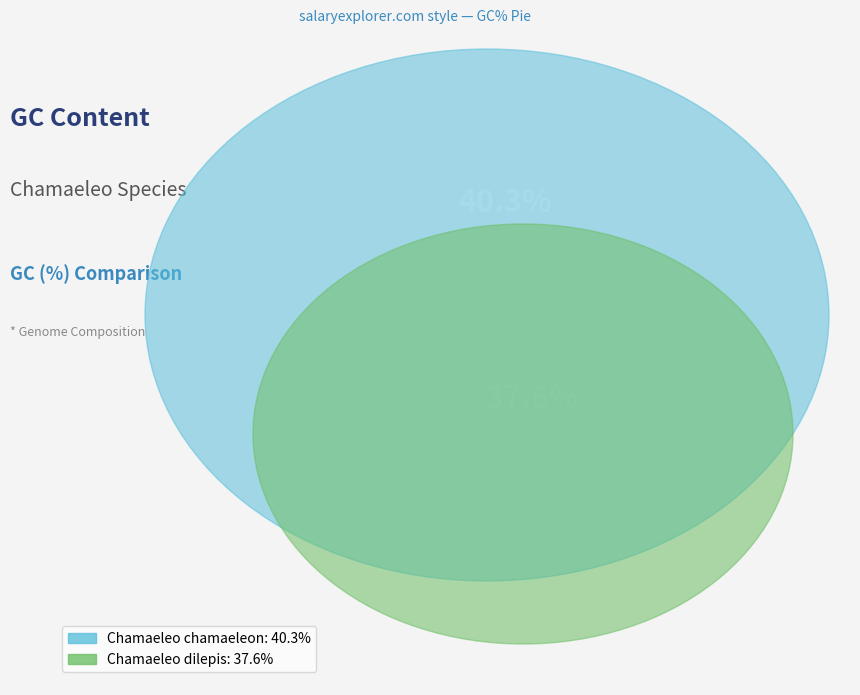

What is the ratio of the value at Chamaeleo dilepis to the value at Chamaeleo chamaeleon?

0.9